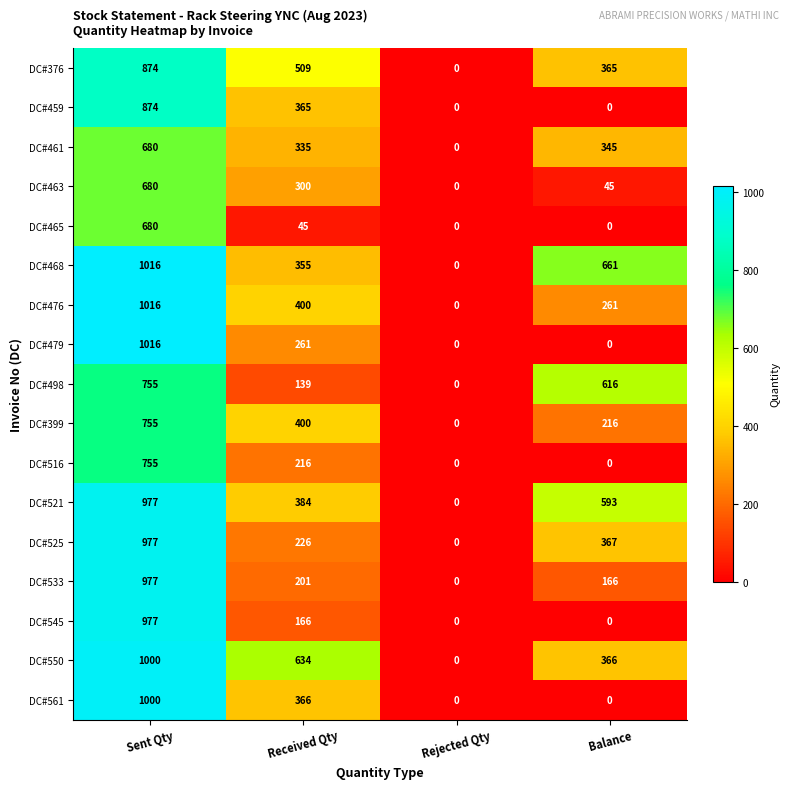

At which category is the sum across all series the highest?

Sent Qty